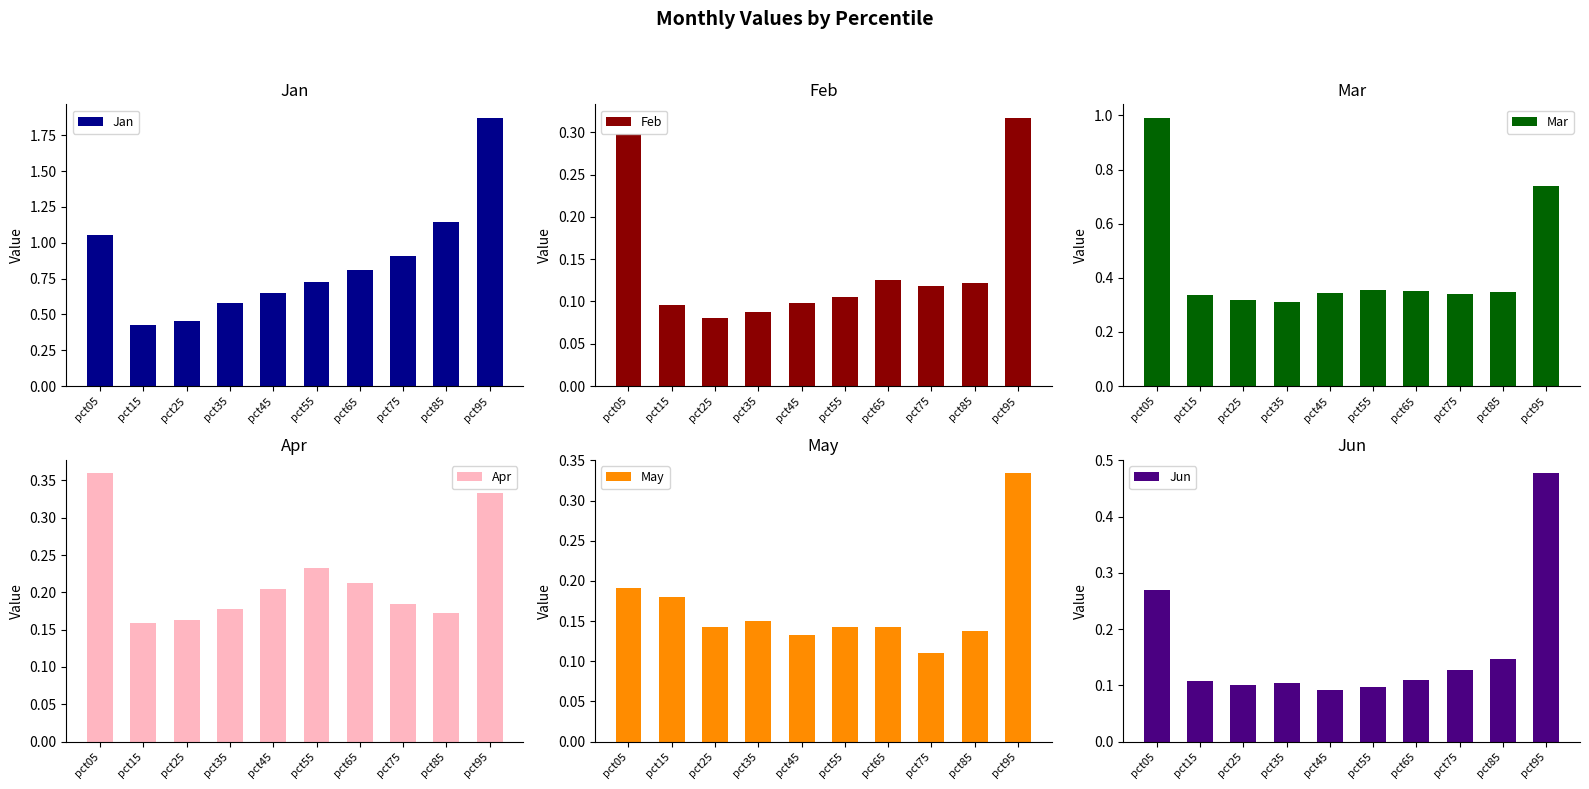

What is the difference between the second highest and minimum values in the Jun series?

0.2